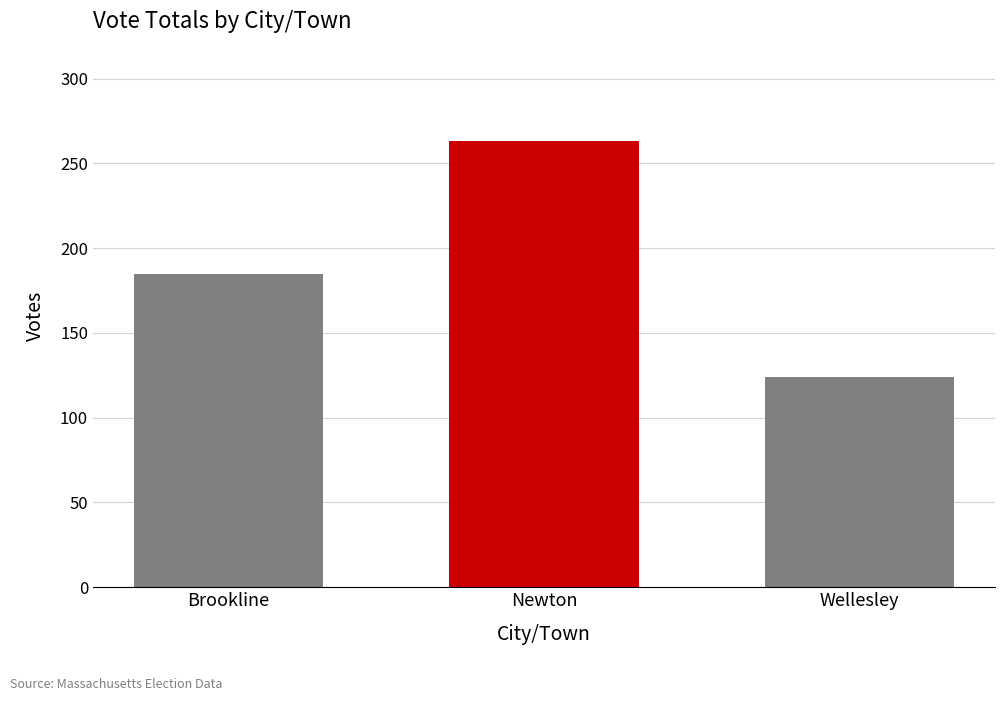

At which label is the value closest to 193?

Brookline